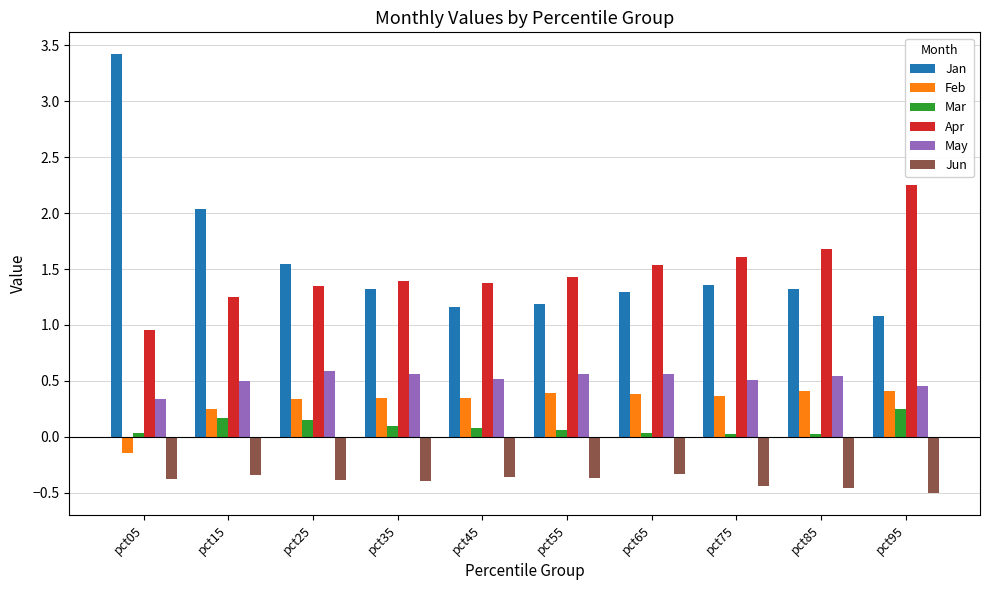

Which series has the widest spread of values?

Jan